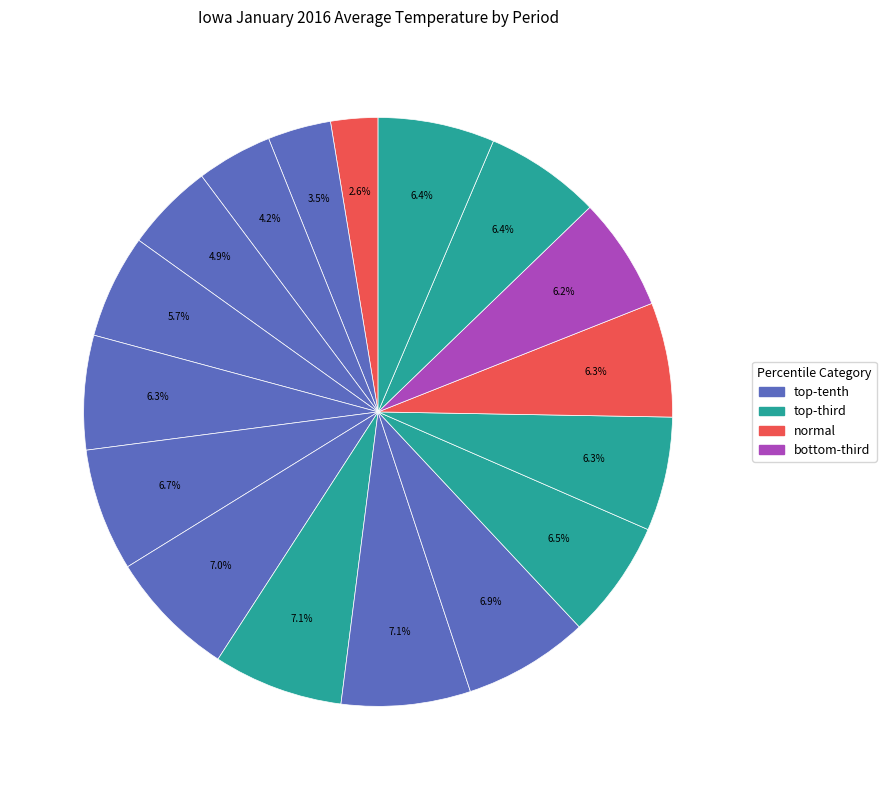

Which category has the smallest portion of the pie?

normal